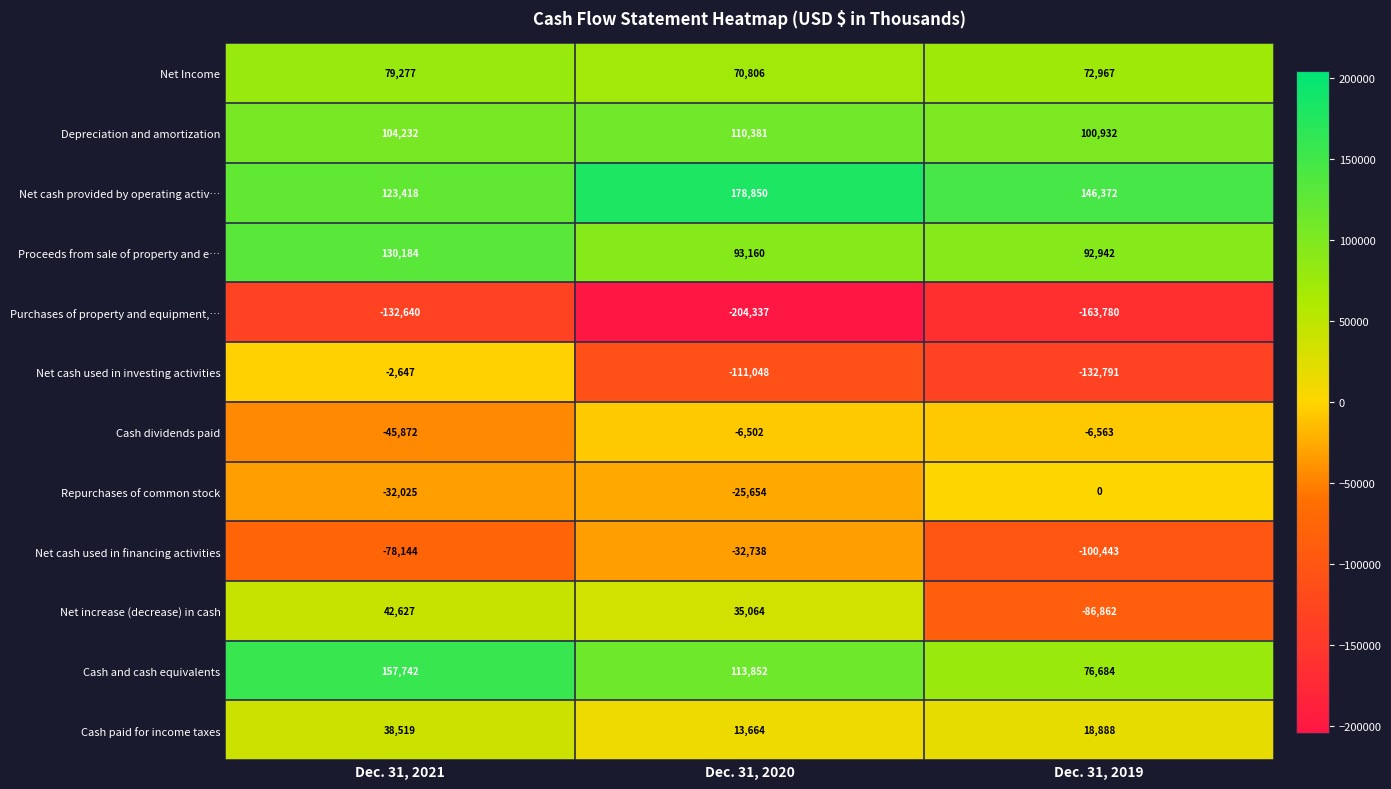

Count the Purchases of property and equipment,… values in the range -204337 to -132640.

3